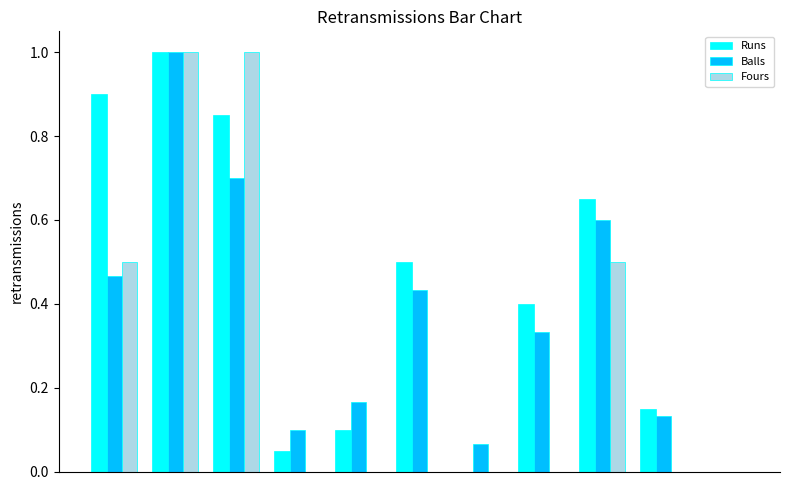

What is the sum of all Balls values?

4.0